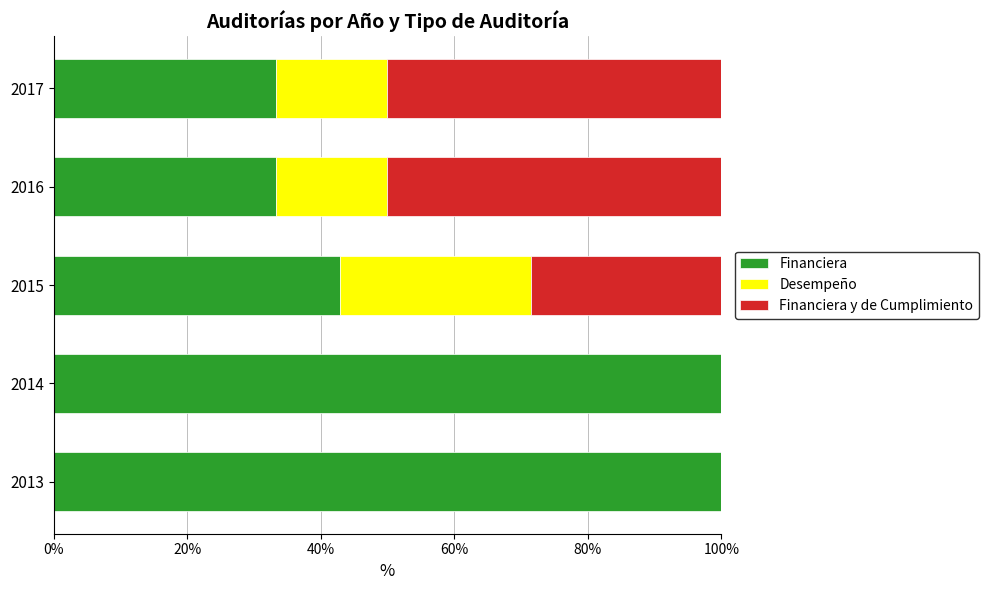

What is the sum of all Financiera values?

309.5